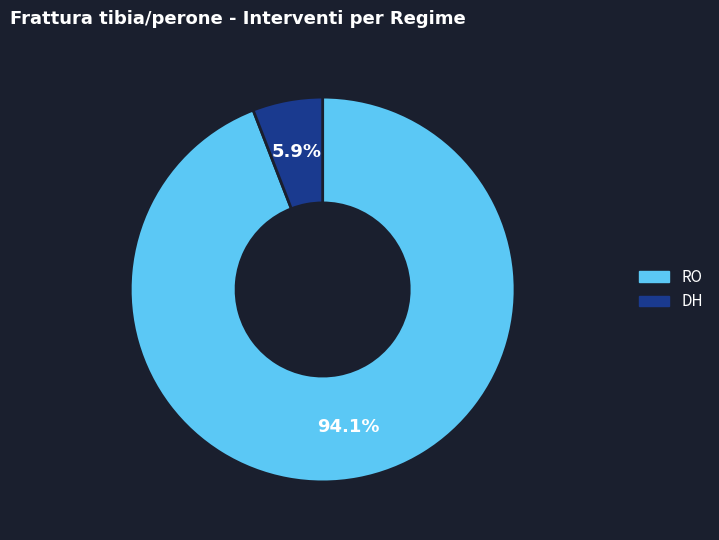

The DH slice represents 6% of the pie. True or false?

True